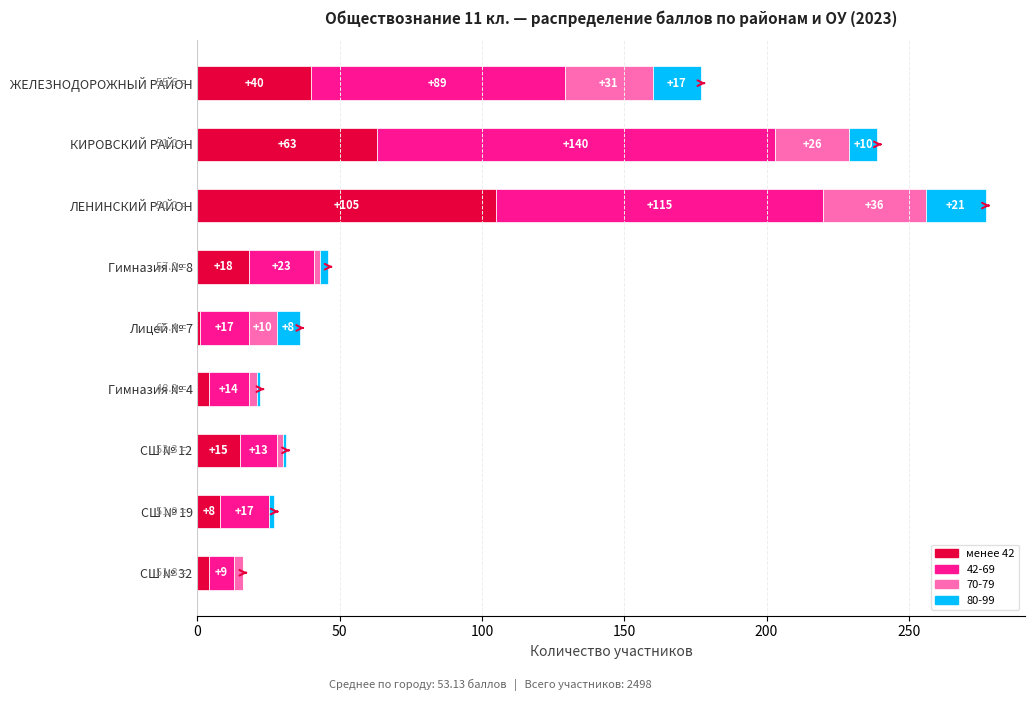

What is the sum of all менее 42 values?

258